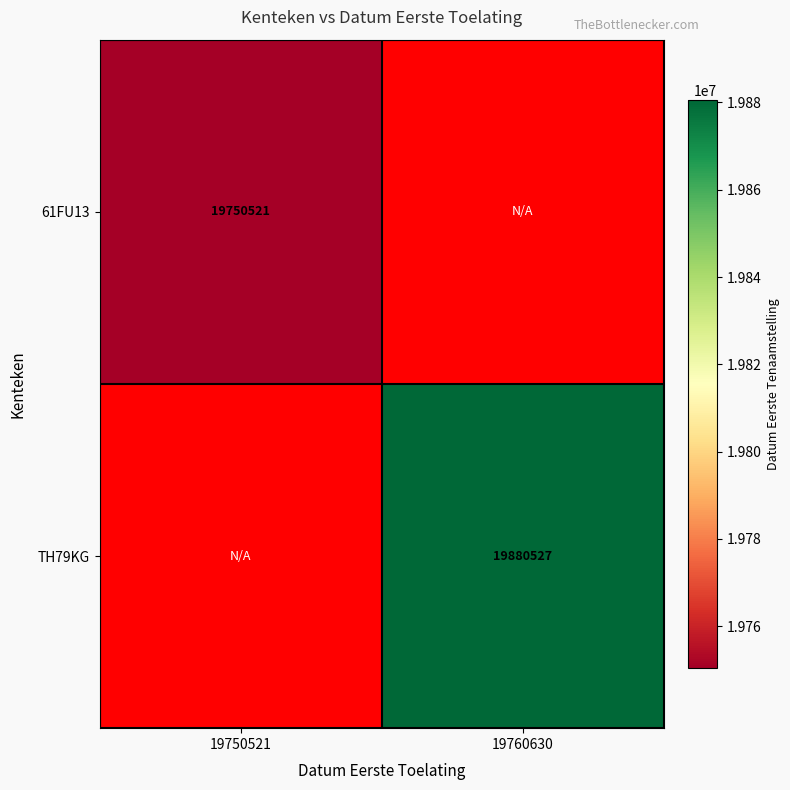

Is the value of 61FU13 at 19750521 greater than the value of TH79KG at 19760630?

No